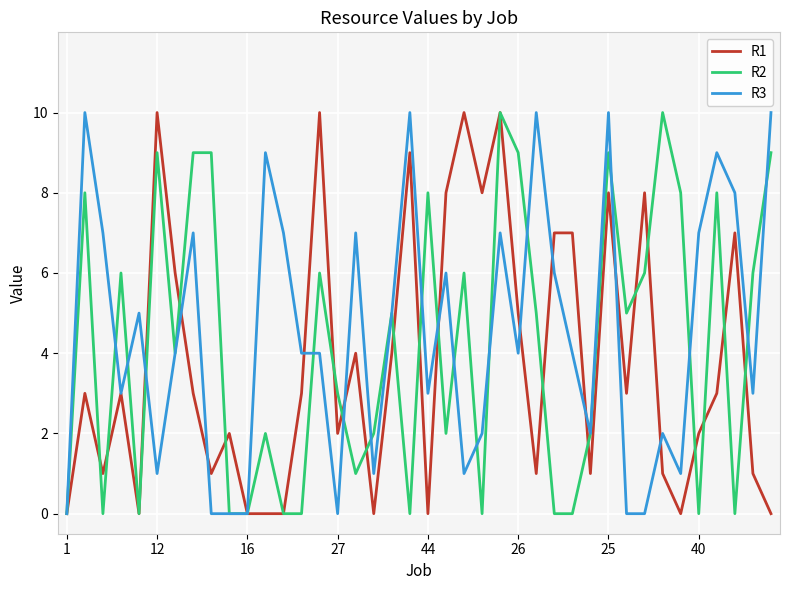

What are all the series names shown in the legend?

R1, R2, R3